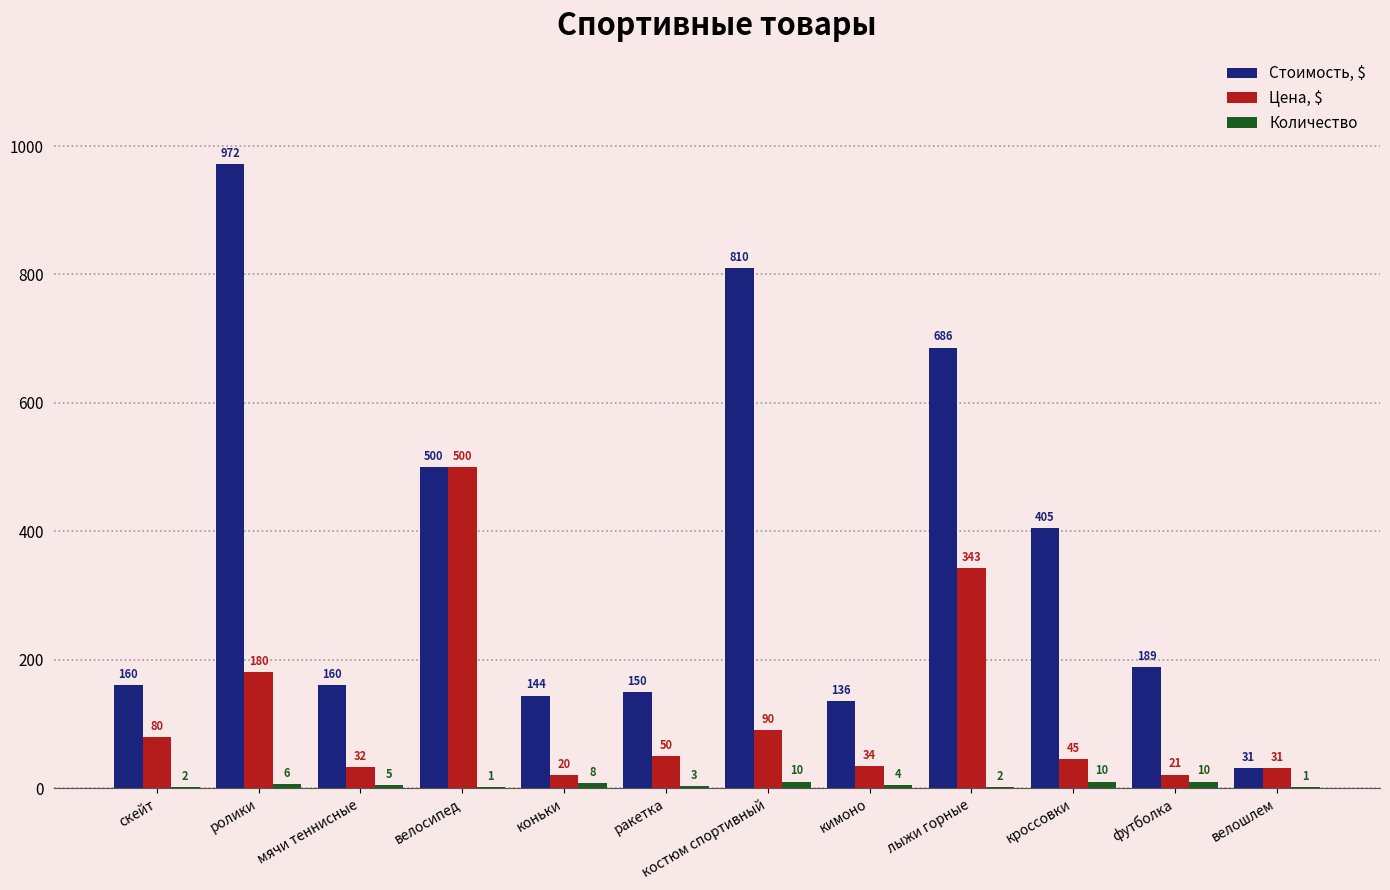

Where does the Цена, $ series first go above 50?

скейт